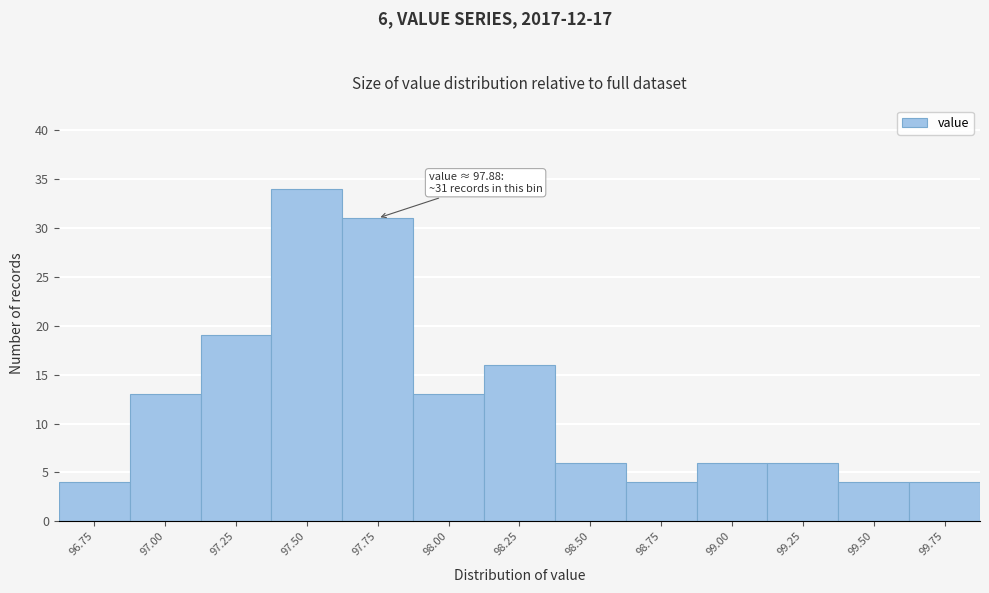

Reading right to left, list all the values displayed in this chart.

4	4	6	6	4	6	16	13	31	34	19	13	4